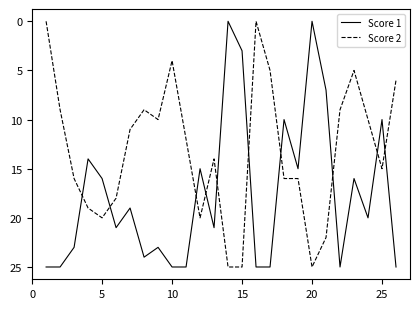

Rank the series by their average value, from highest to lowest.

Score 1, Score 2